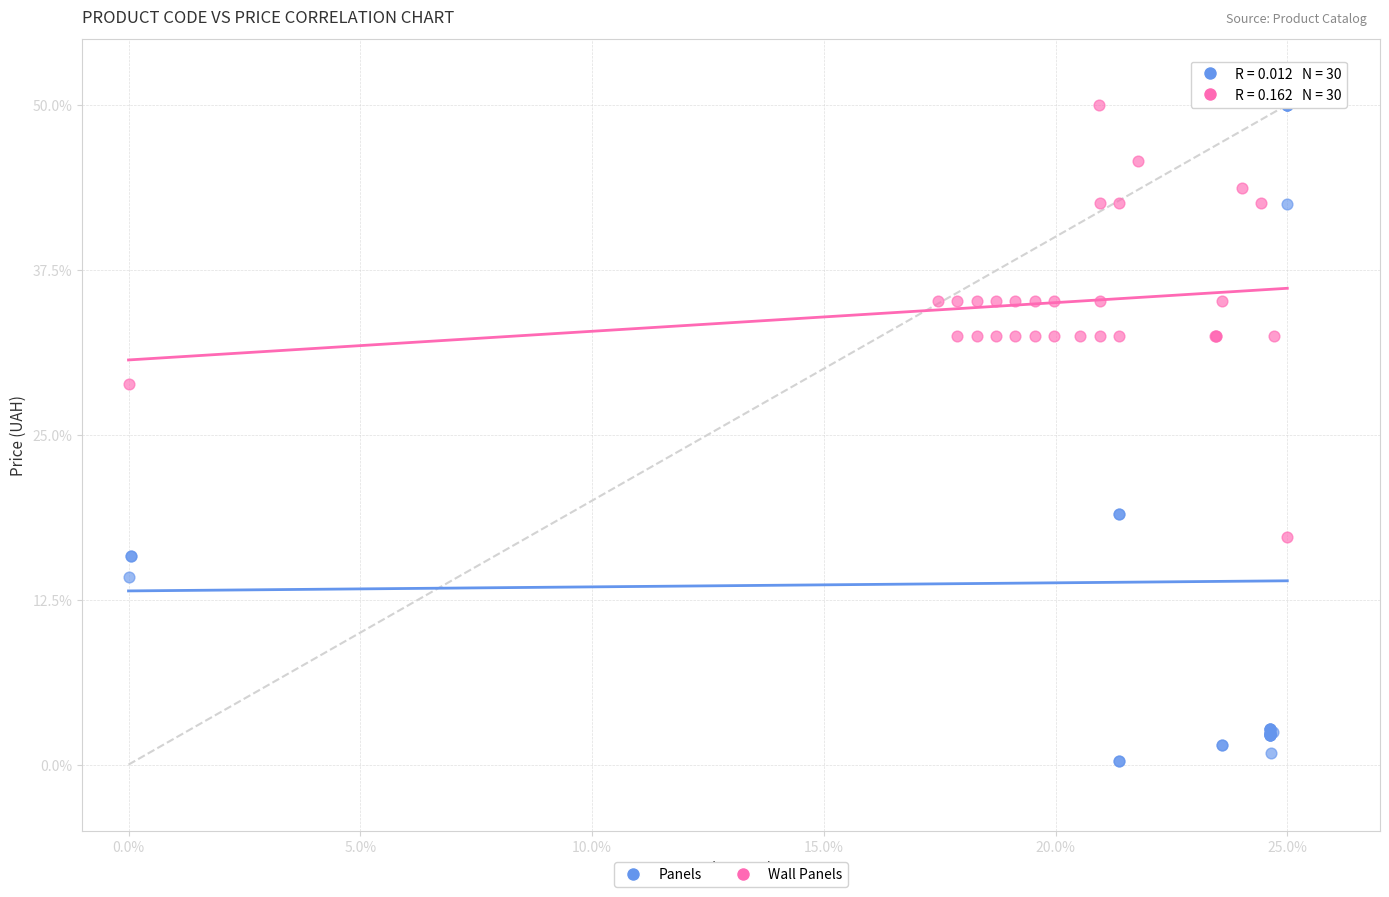

Which series has the largest Y range (max minus min)?

Panels